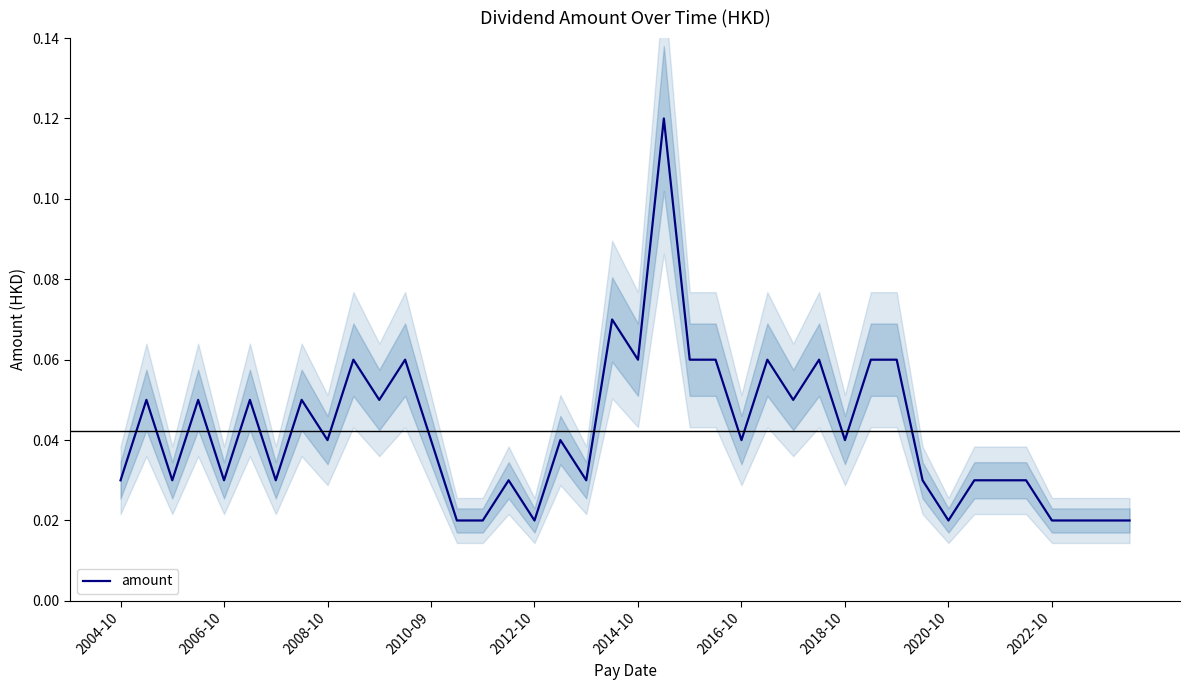

What is the value of the 2nd point from the left?

0.1